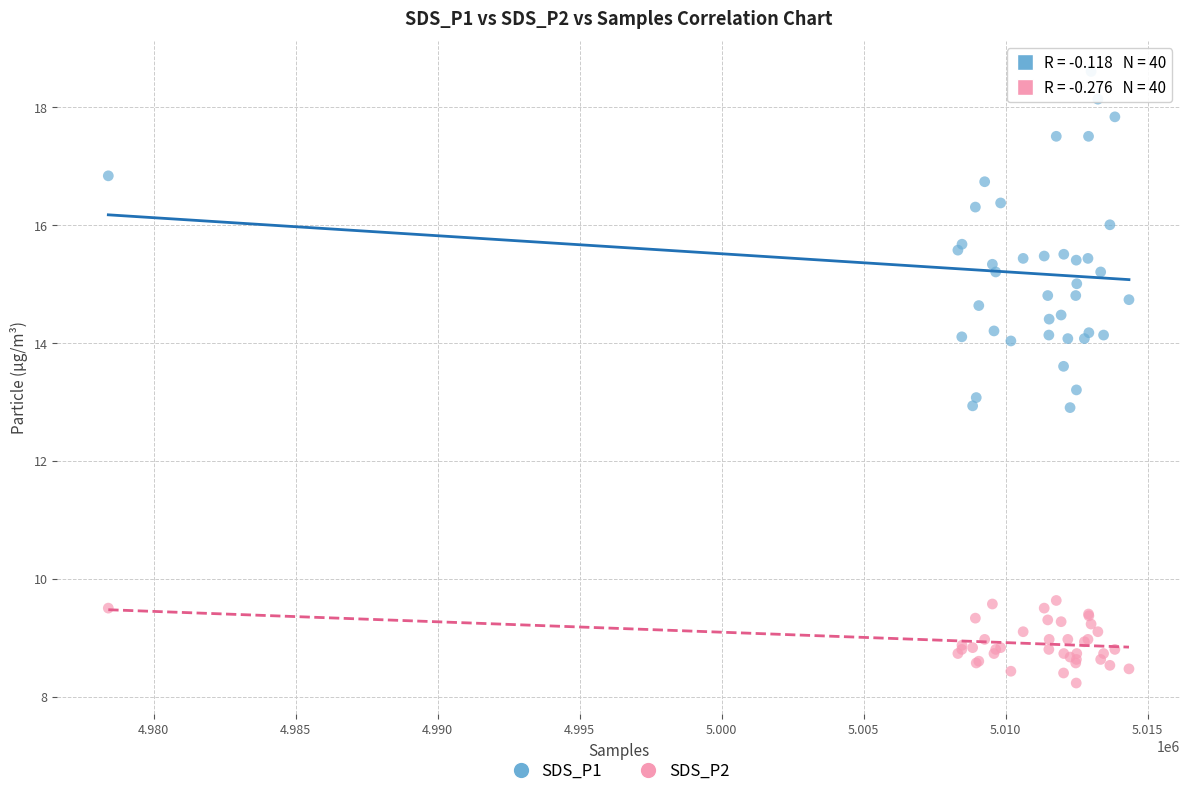

What are all the series names shown in the legend?

SDS_P1, SDS_P2